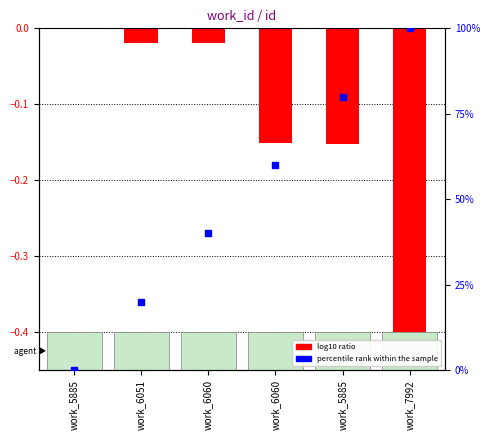

What is the total value across all series at work_6060?

40.0